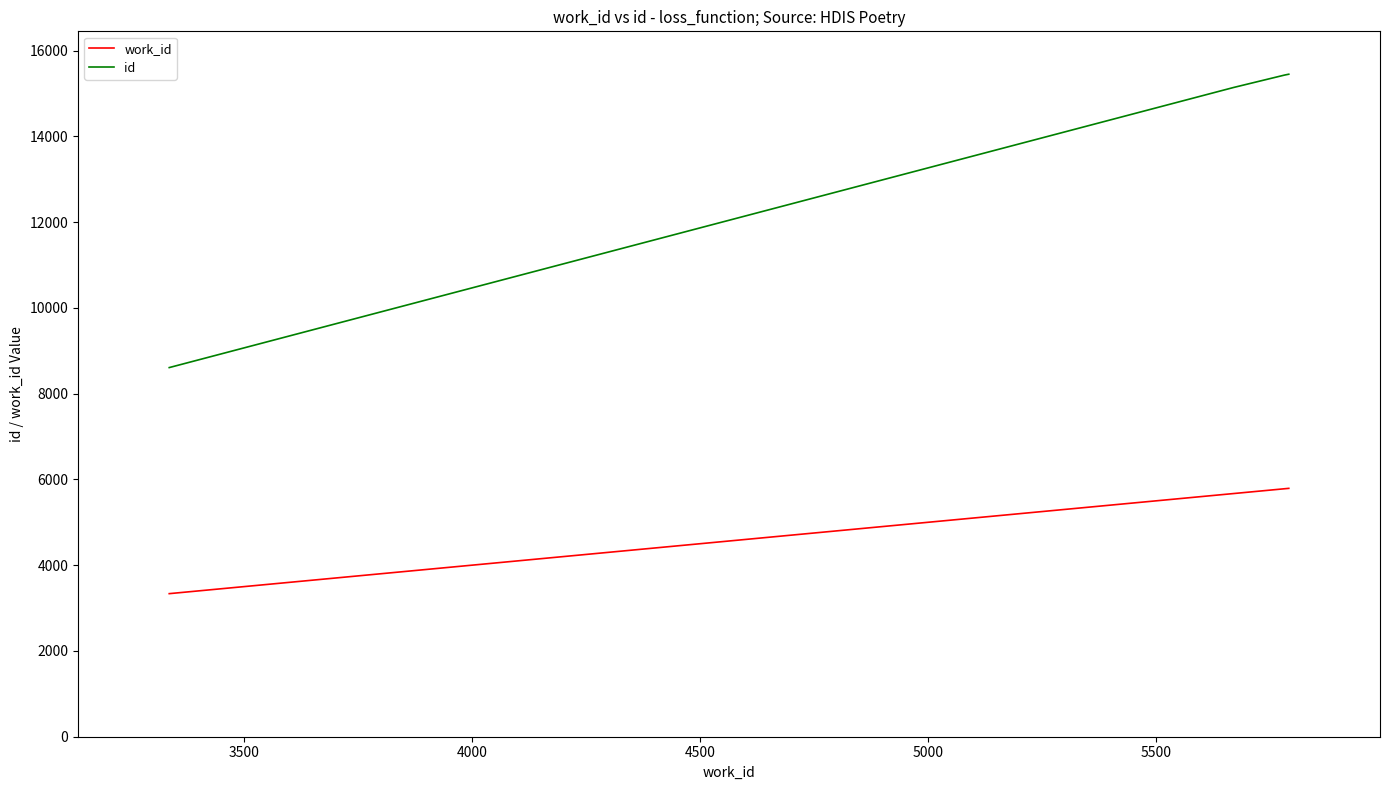

True or false: work_id and id intersect in this chart.

False